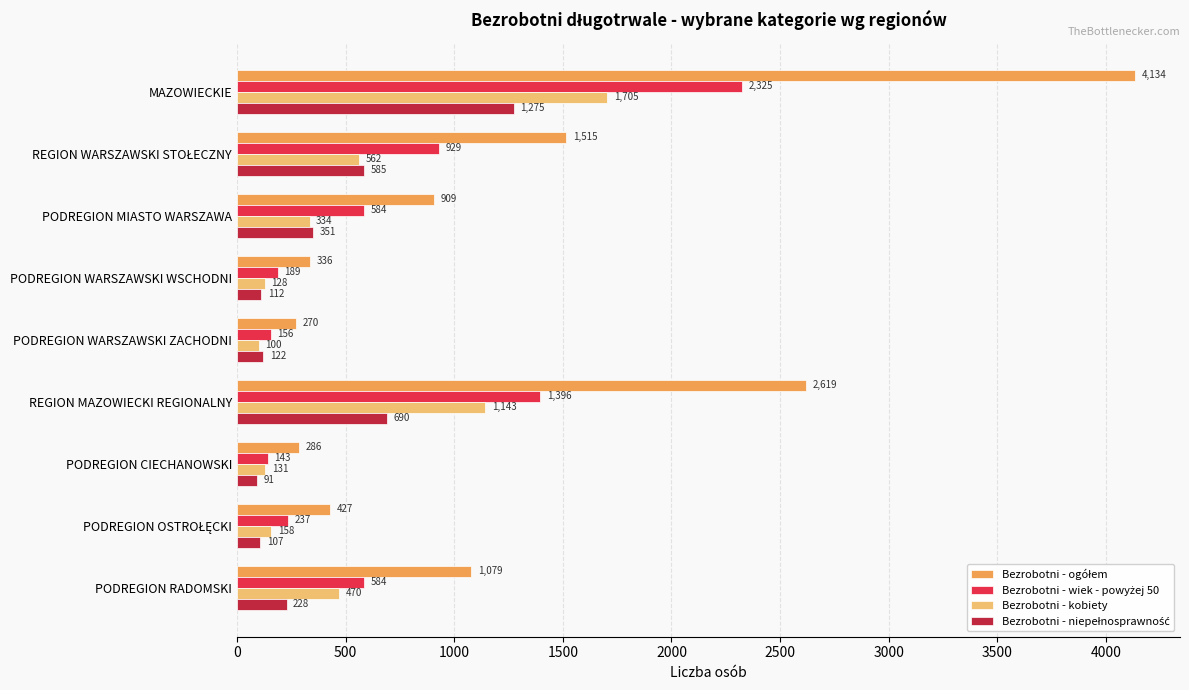

The value of Bezrobotni - kobiety at PODREGION RADOMSKI is 470. True or false?

True